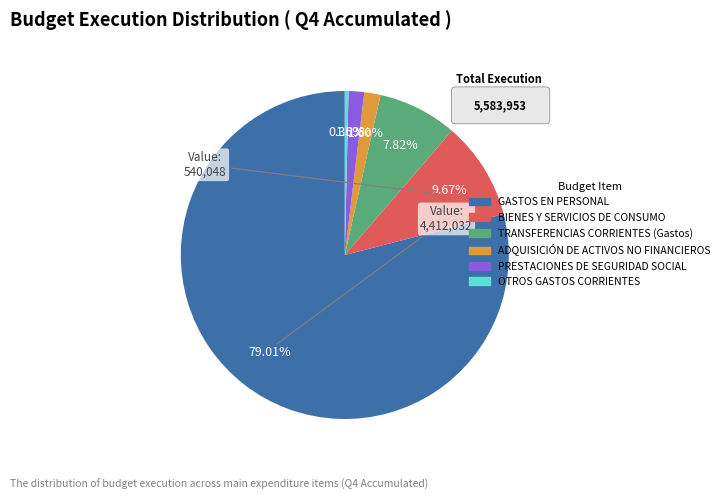

Between BIENES Y SERVICIOS DE CONSUMO and GASTOS EN PERSONAL, which is larger?

GASTOS EN PERSONAL